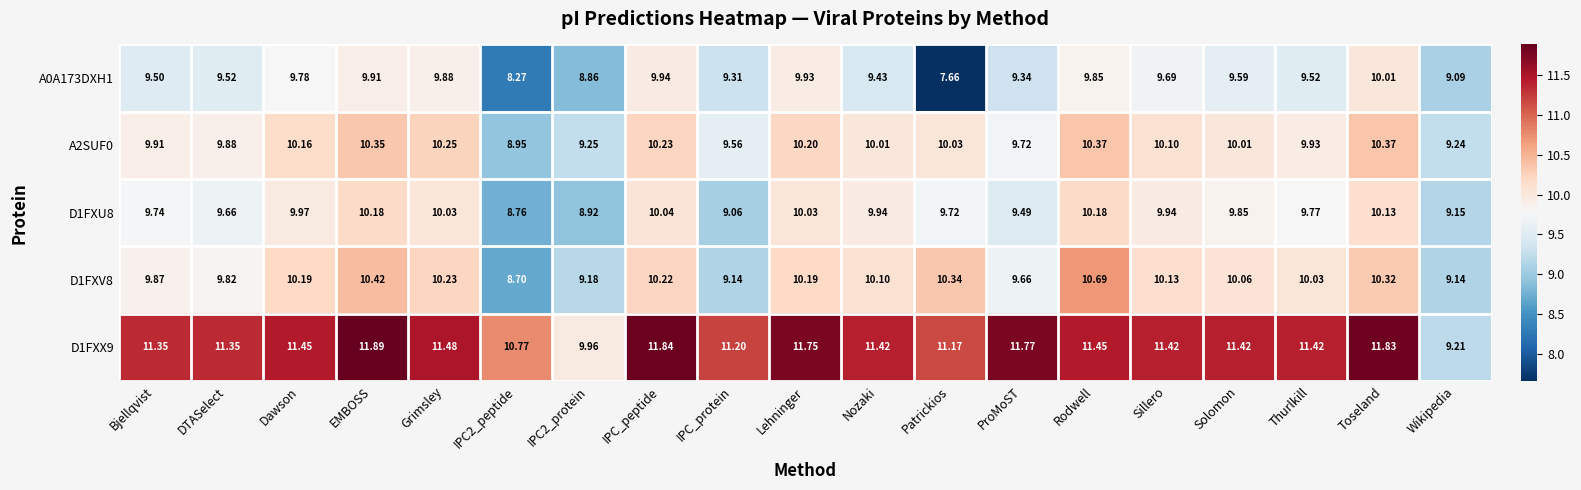

Rank the series by their maximum value, from highest to lowest.

D1FXX9, D1FXV8, A2SUF0, D1FXU8, A0A173DXH1